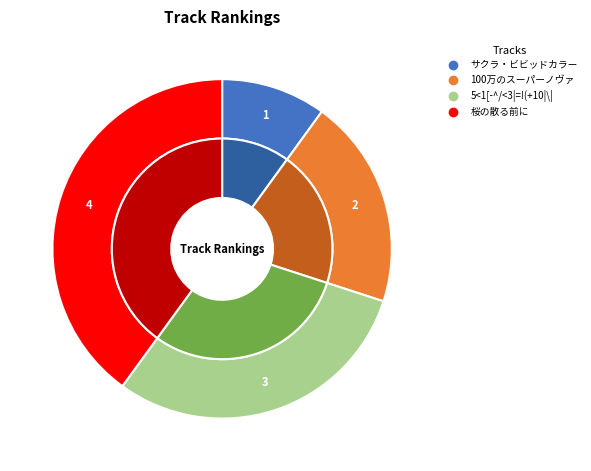

To the nearest percent, what is the combined percentage of 100万のスーパーノヴァ and 5<1[-^/<3|=!(+10|\|?

50%